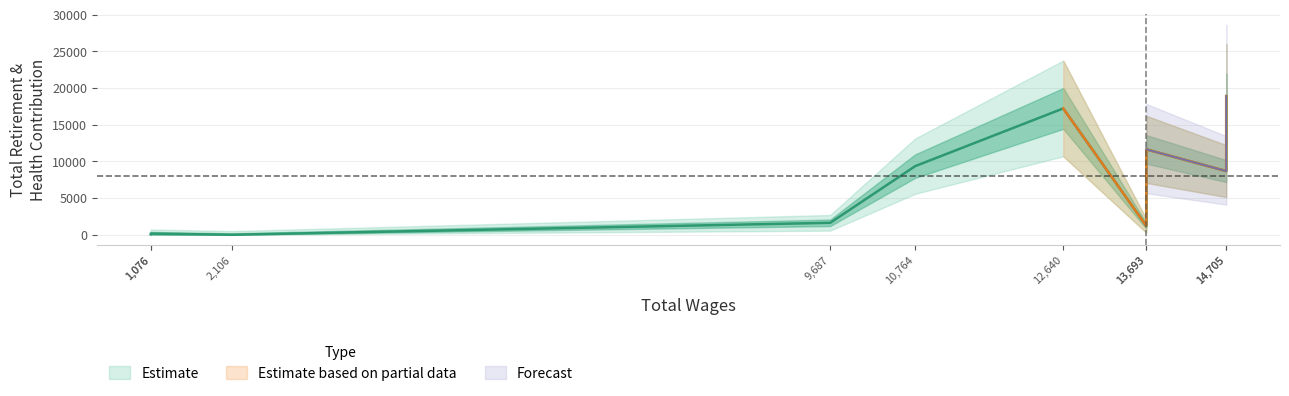

How many points are lower than both their immediate neighbors (excluding endpoints)?

2